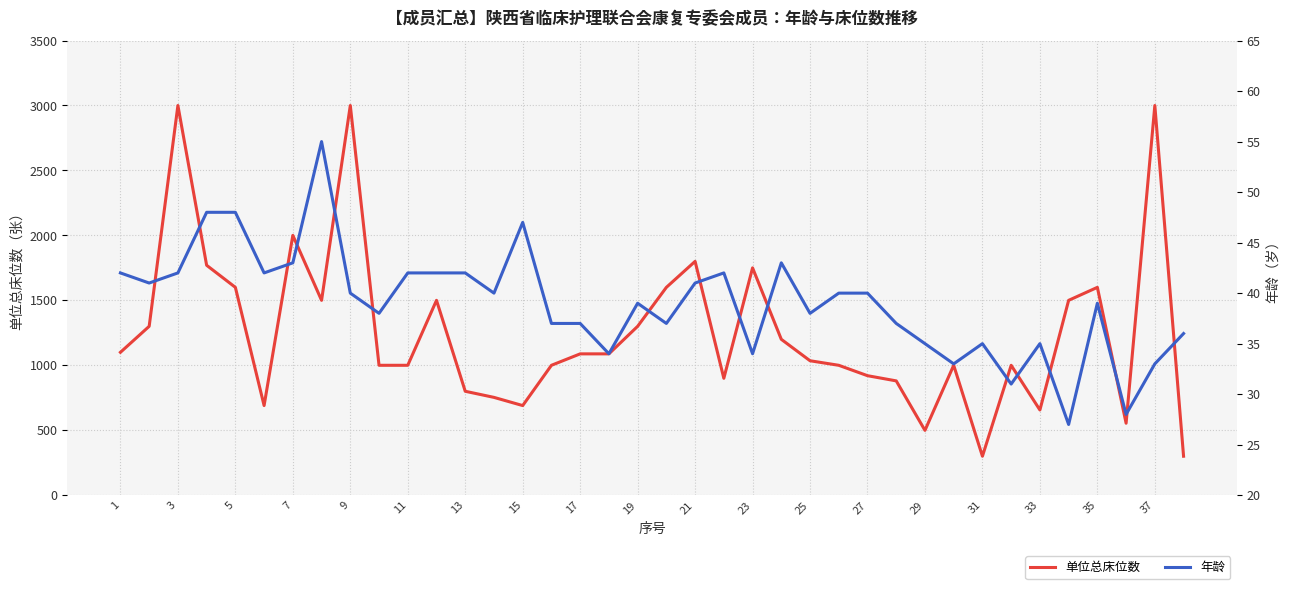

What is the approximate value of 单位总床位数 at 29, to the nearest 10?

500